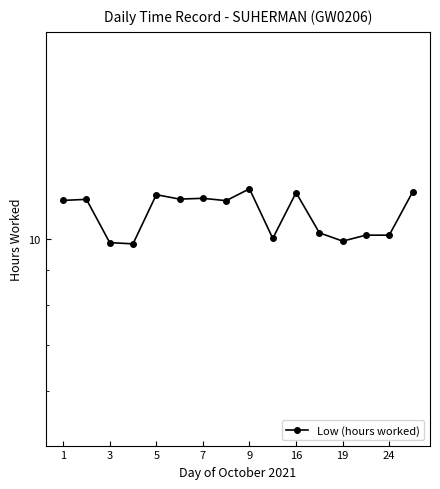

What is the difference between the second highest and minimum values?

1.9